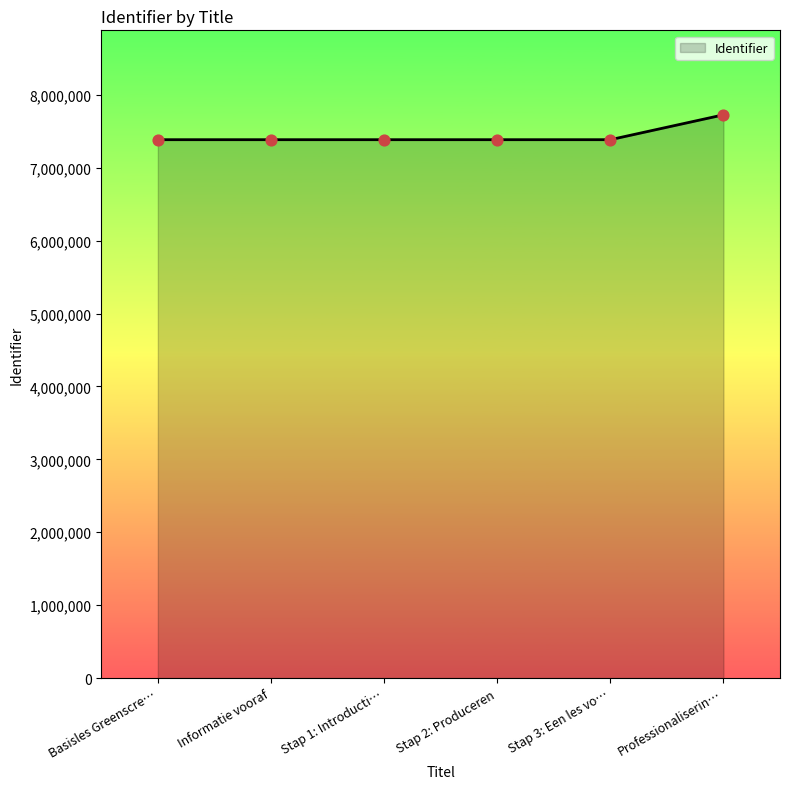

Approximately how many times larger is the value at Stap 3: Een les vo… compared to Professionaliserin…?

1.0